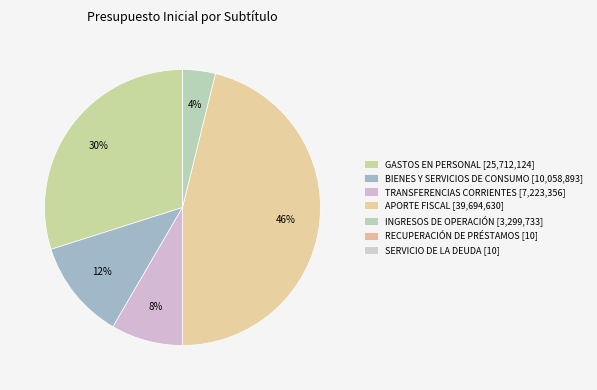

How many slices are in this pie chart?

7